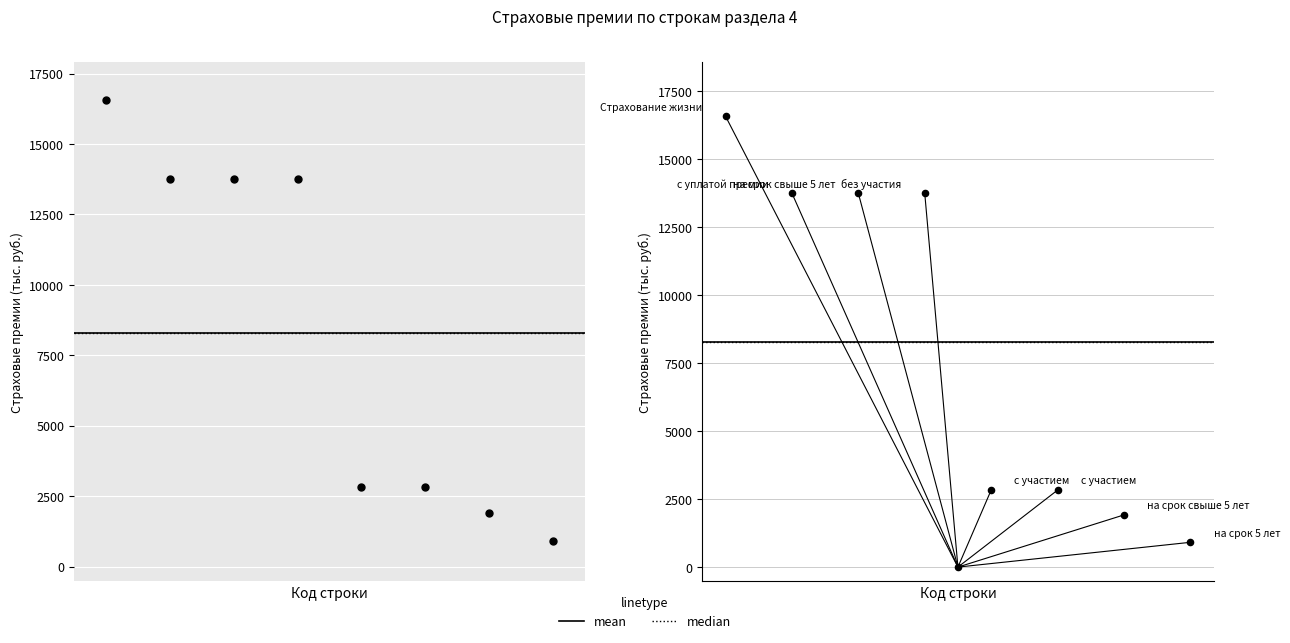

What is the ratio of the value at 0 to the value at 6?

8.6